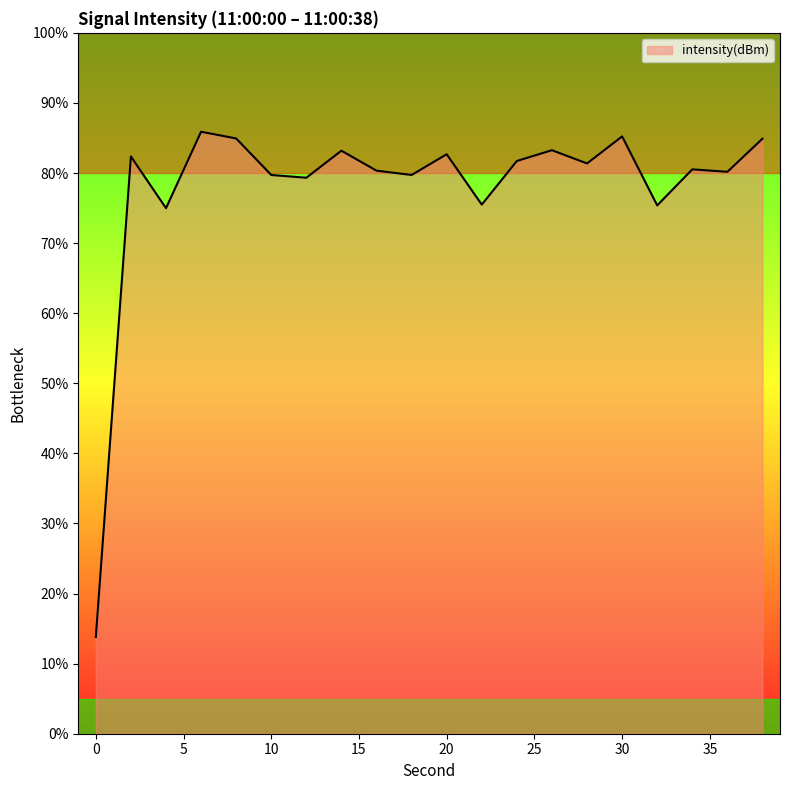

What is the greatest value displayed?

85.9